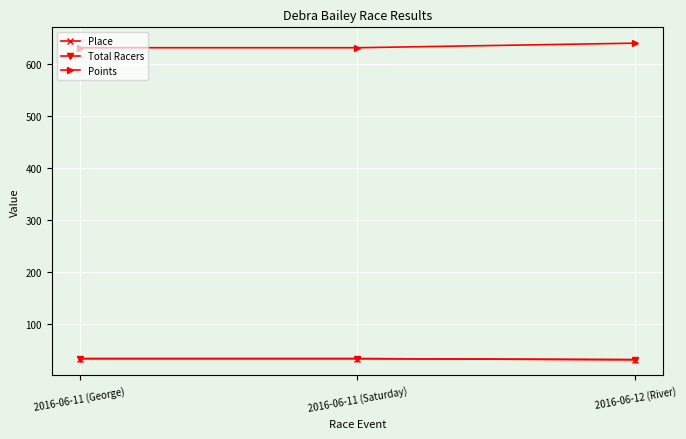

Is this an area chart (filled region under the line)?

No